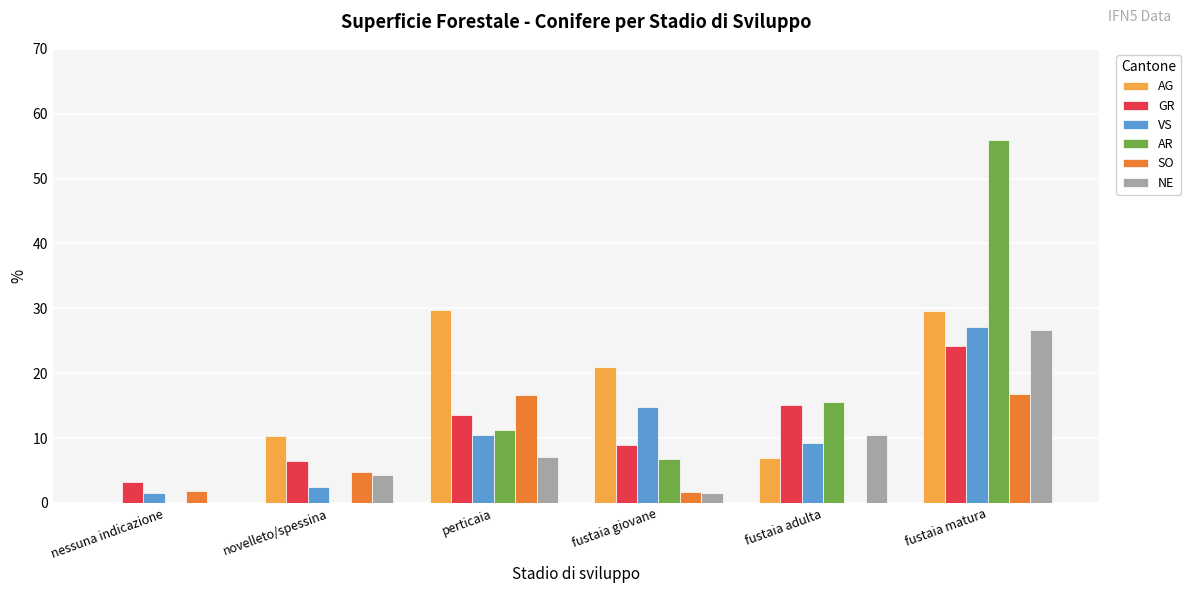

What is the approximate value of VS at fustaia matura?

27.1